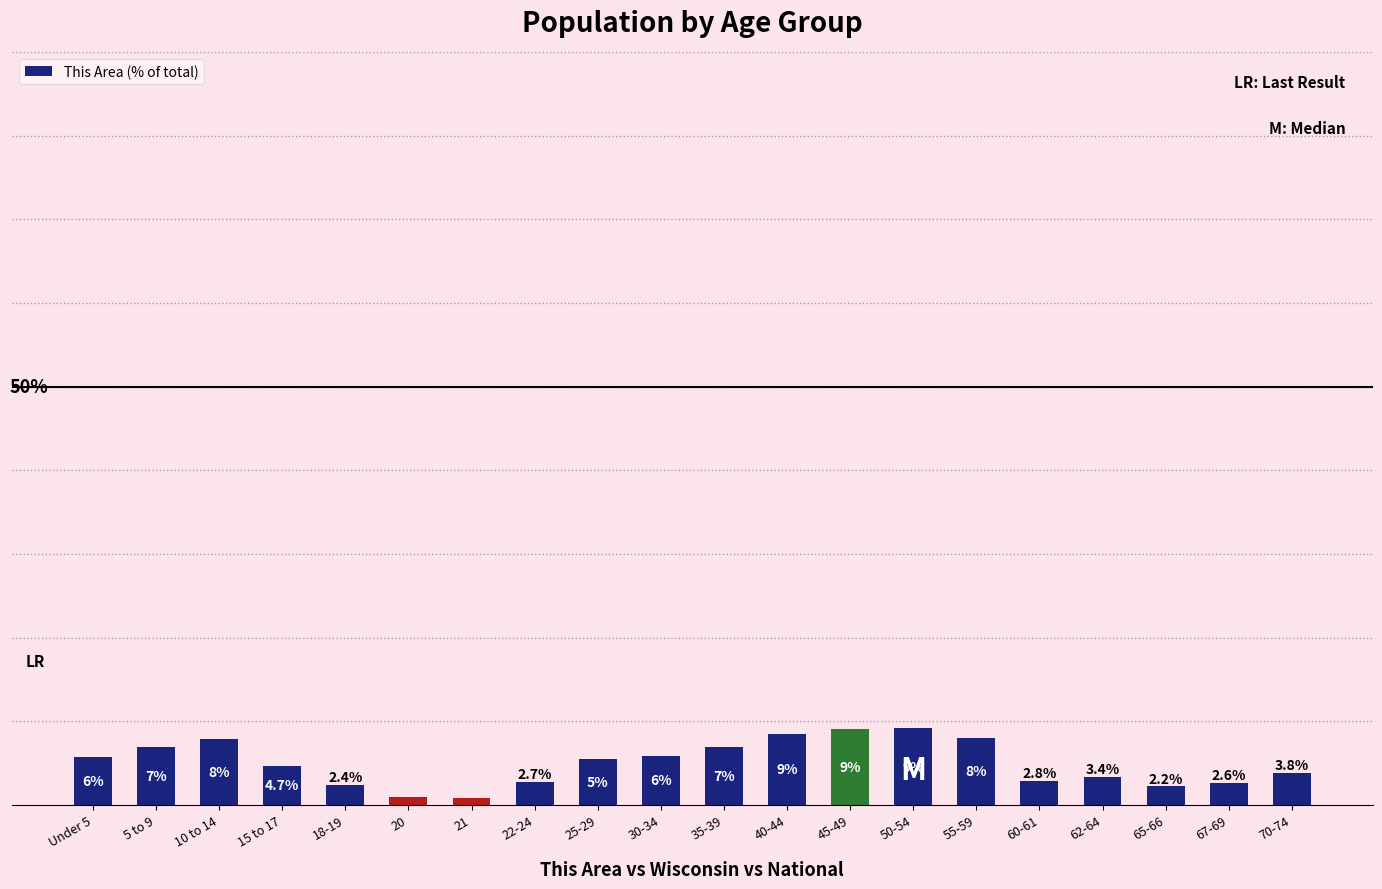

List the labels in order of value, largest first.

50-54, 45-49, 40-44, 55-59, 10 to 14, 35-39, 5 to 9, 30-34, Under 5, 25-29, 15 to 17, 70-74, 62-64, 60-61, 22-24, 67-69, 18-19, 65-66, 20, 21